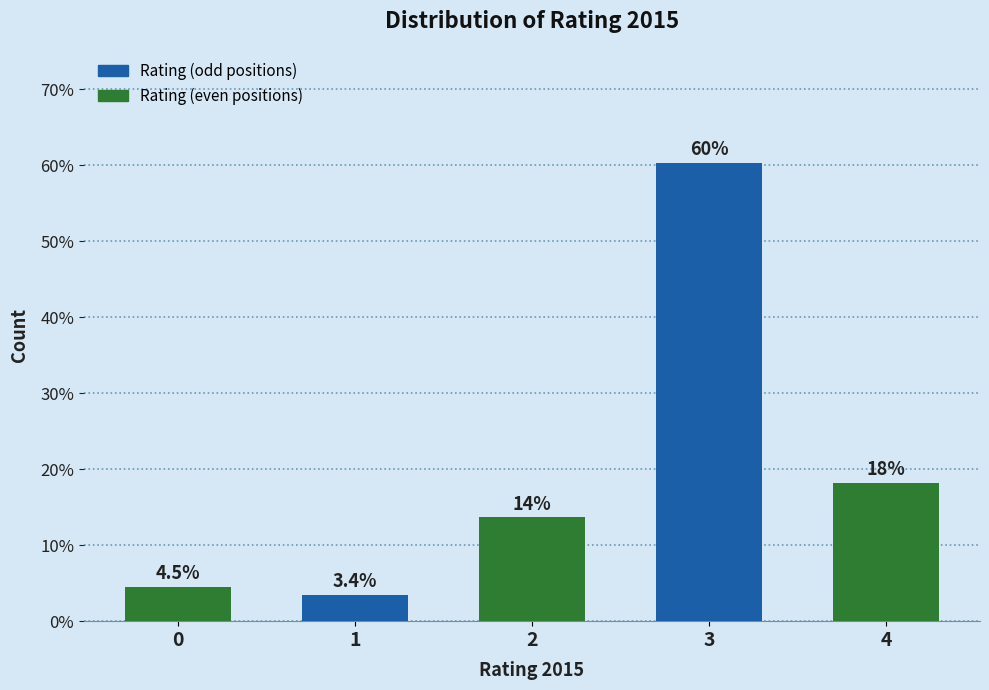

Reading left to right, extract all data points from this chart.

0=4.5	1=3.4	2=13.6	3=60.2	4=18.2